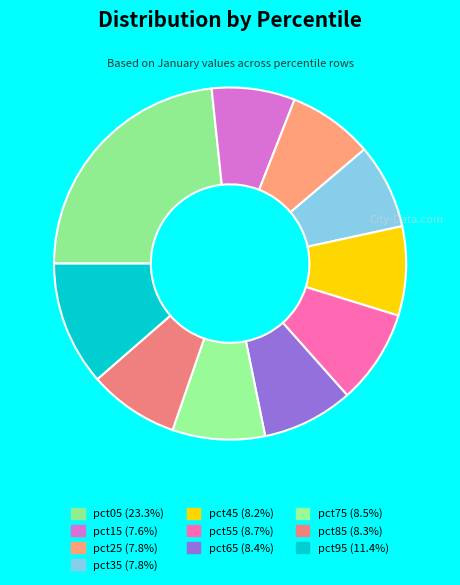

Rank the categories by value from highest to lowest.

pct05, pct95, pct55, pct75, pct65, pct85, pct45, pct25, pct35, pct15